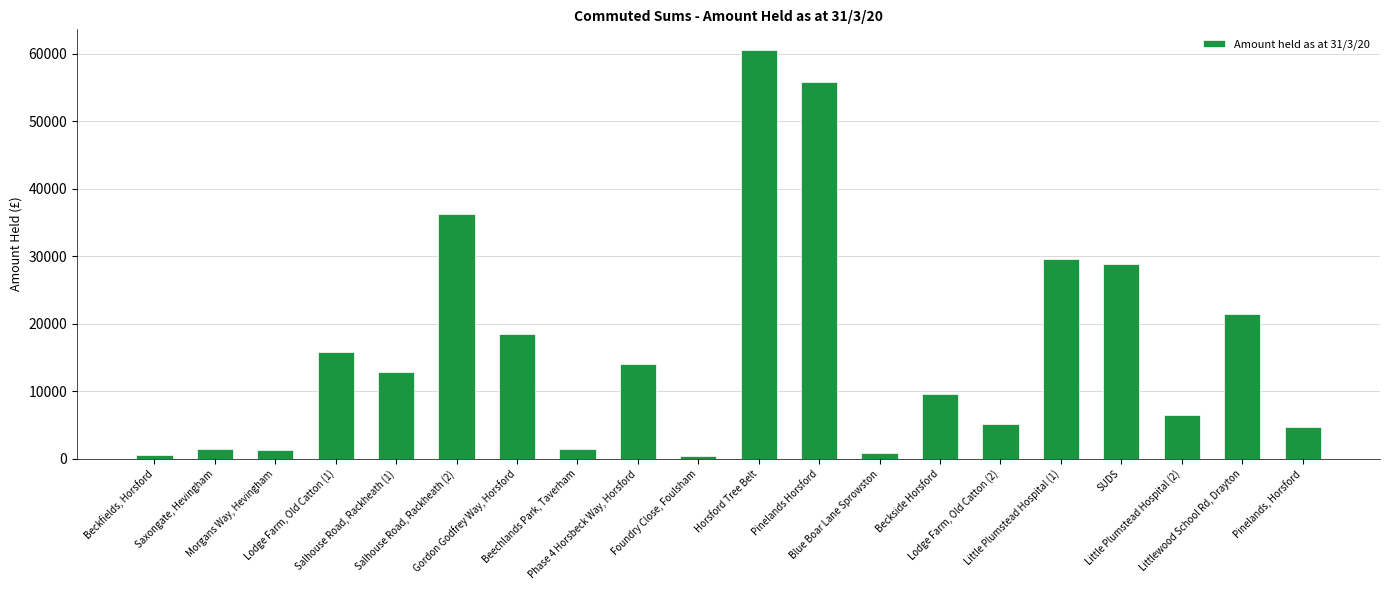

What is the sum of all values?

326076.7